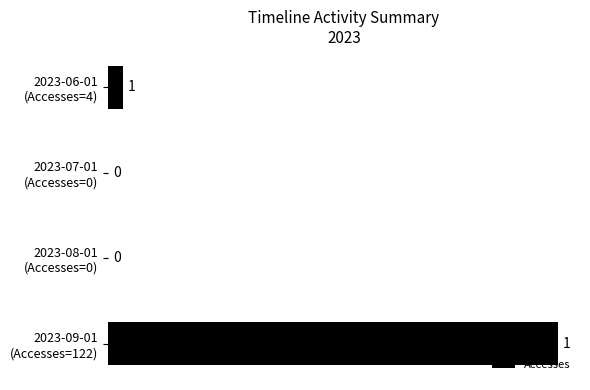

What is the maximum value shown in the chart?

122